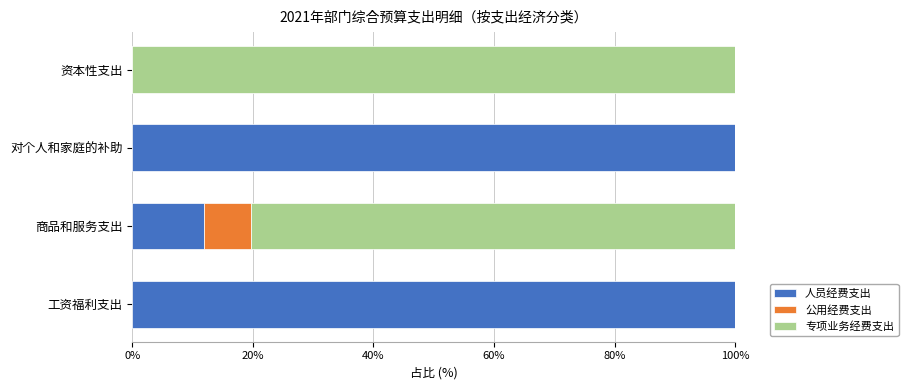

Count the number of categories in the chart.

4